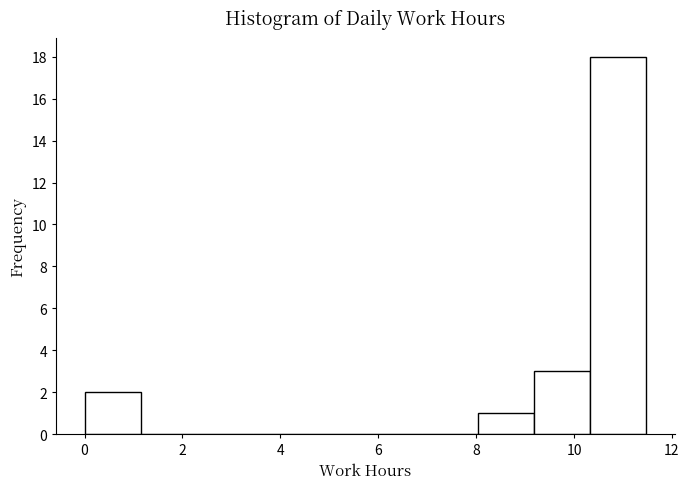

What is the height of the bar covering 9.2 to 10.4 on the x-axis? Neither the bar edges nor the heights are printed on the chart, so give them approximately, as read against the axes.

3